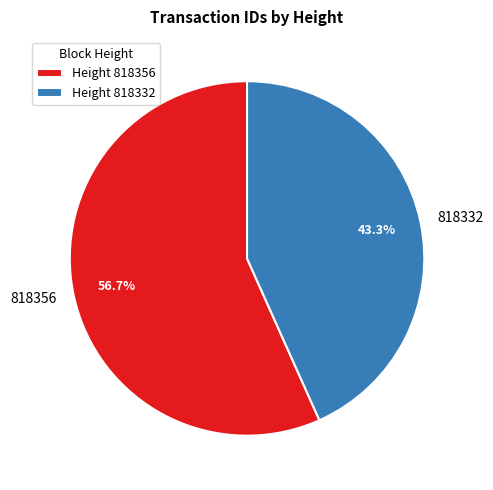

Which slice is the largest?

818356